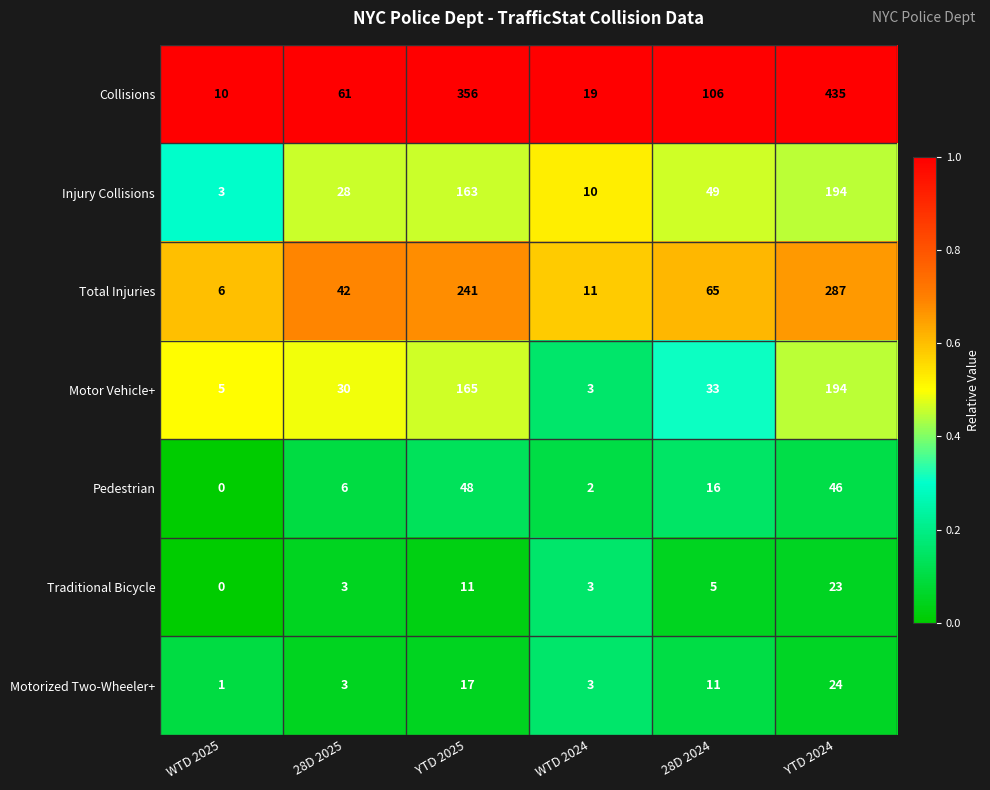

The Pedestrian series shows 0 at WTD 2025. True or false?

True